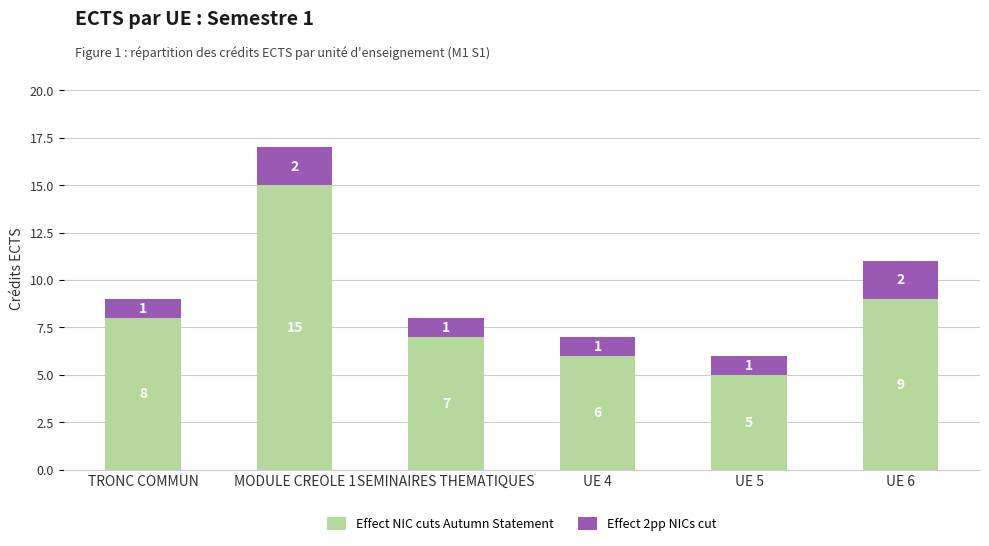

At which category is the sum across all series the highest?

MODULE CREOLE 1